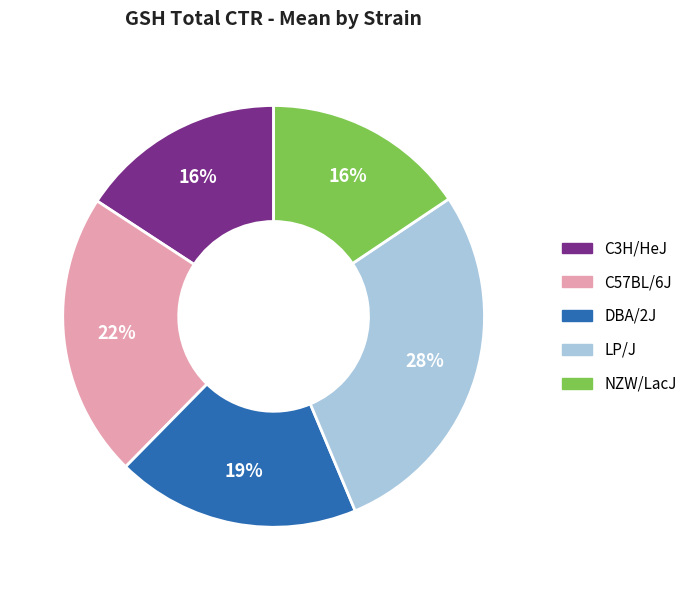

Which slice is the largest?

LP/J